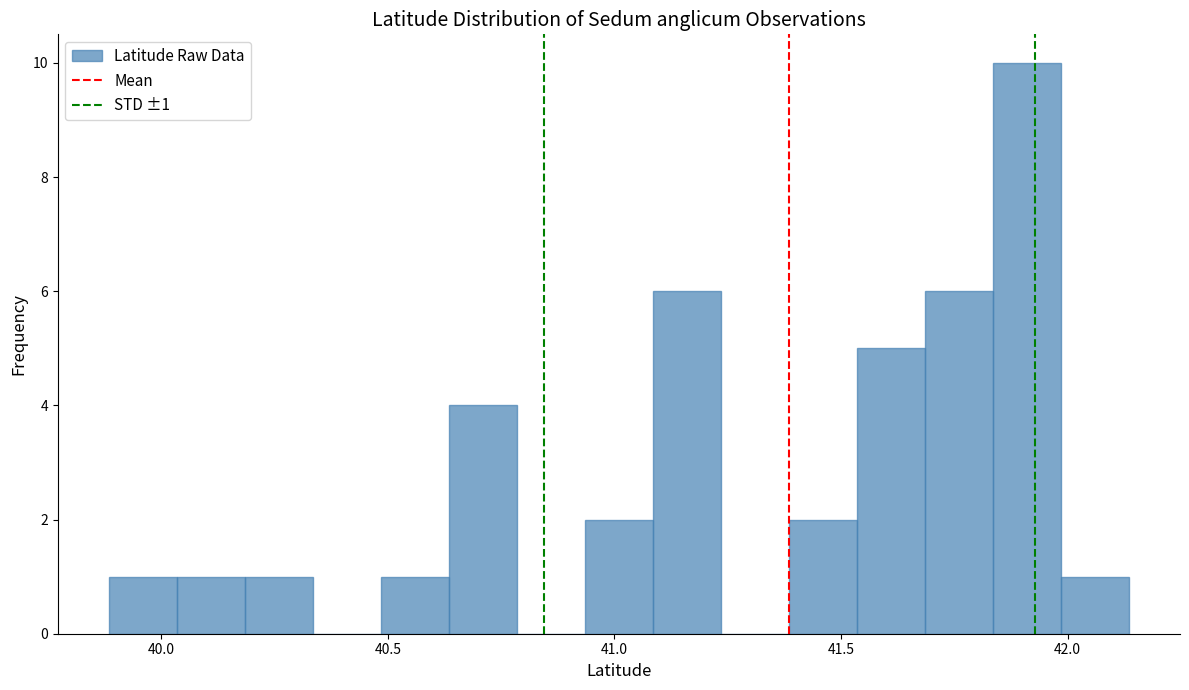

Around what value on the x-axis is the tallest bar? Give the approximate position of its centre, as read against the axis.

41.90